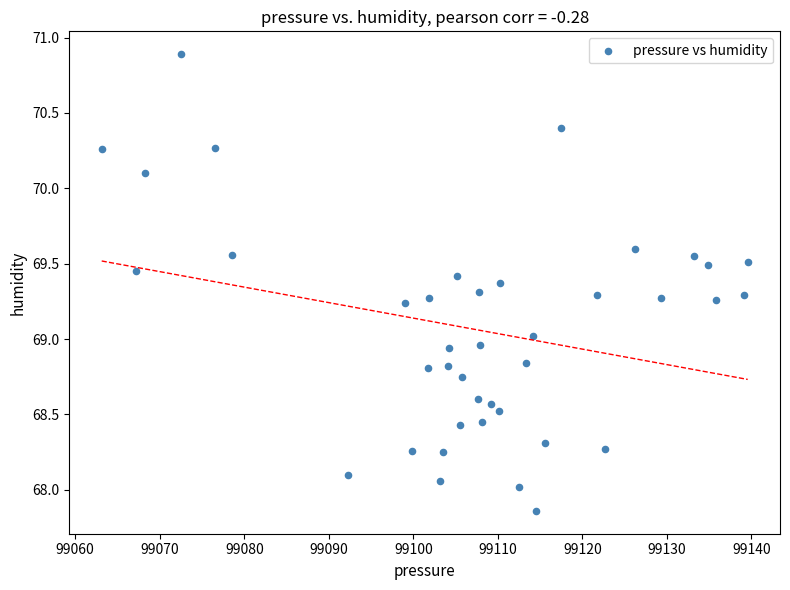

What is the range of X values (max minus min)?

76.4